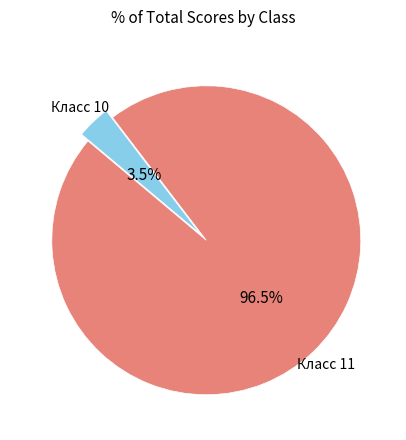

Count the number of slices in the pie.

2